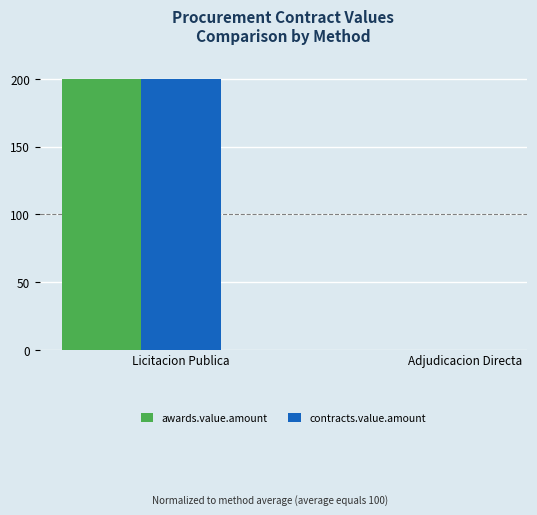

What is the total value across all series at Licitacion Publica?

400.0